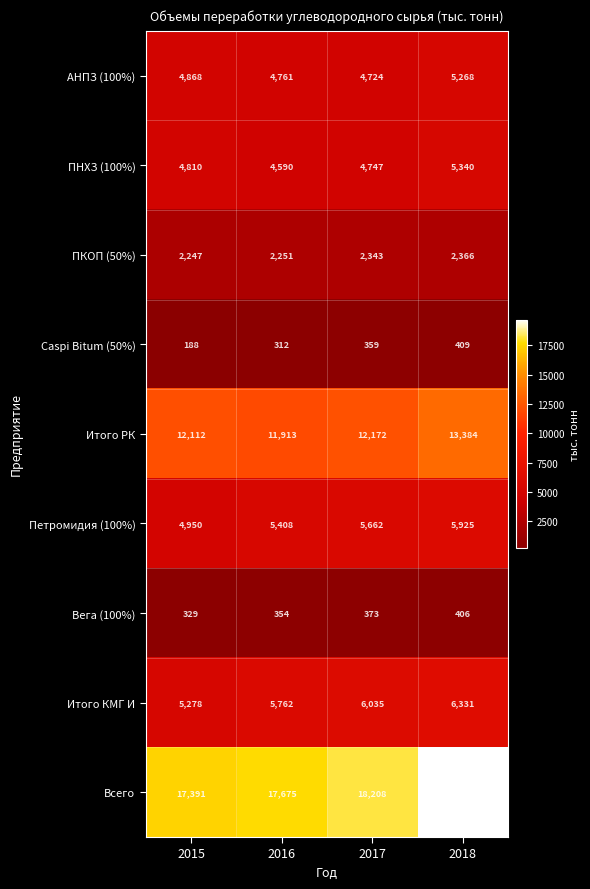

What is the difference between the АНПЗ (100%) values at 2016 and 2017?

37